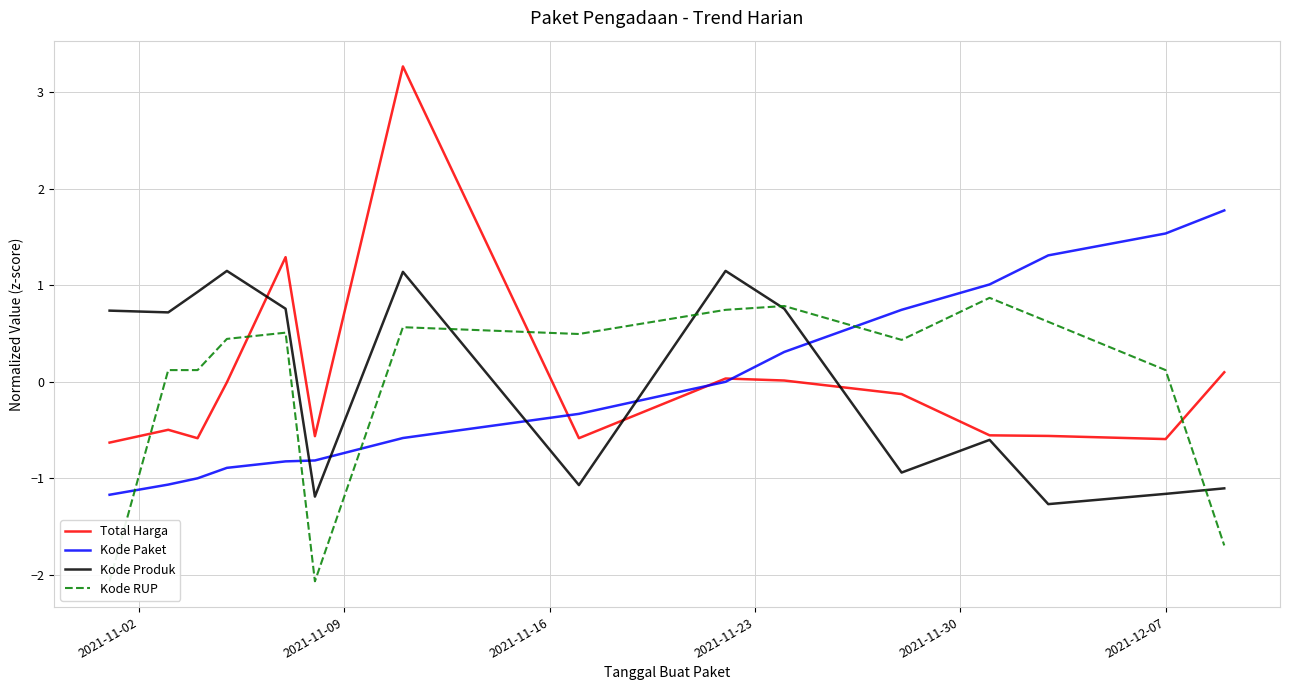

True or false: Kode Produk and Kode Paket intersect in this chart.

True